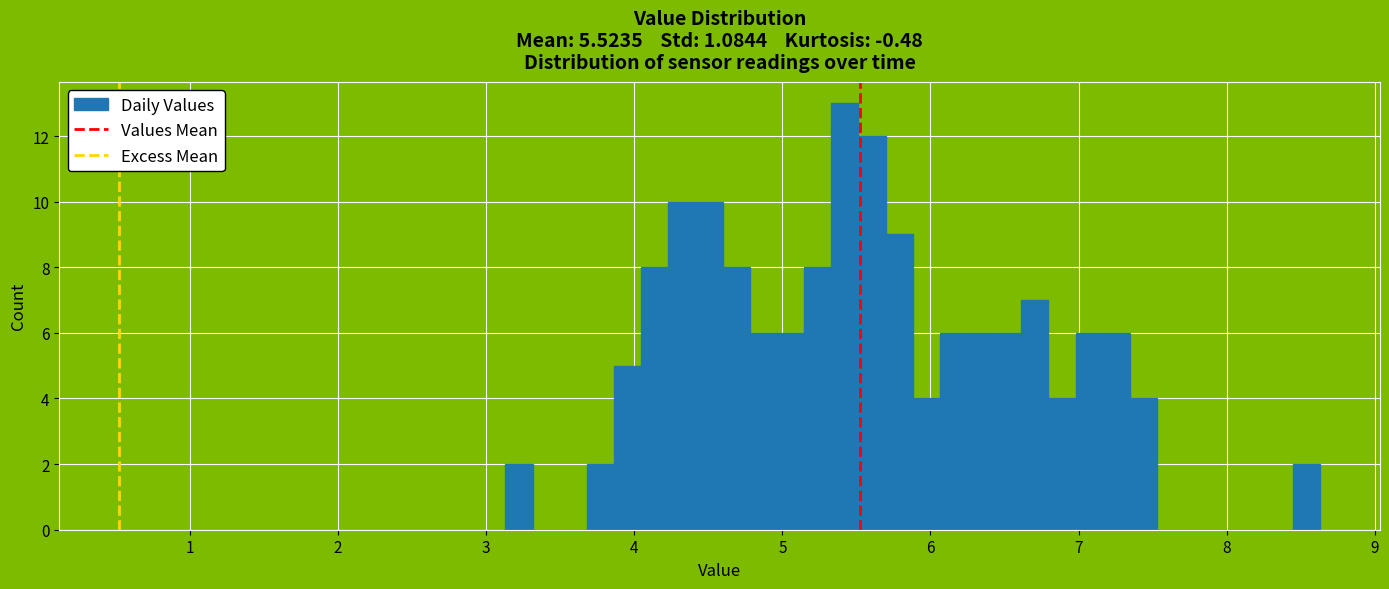

Around what value on the x-axis is the tallest bar? Give the approximate position of its centre, as read against the axis.

5.4